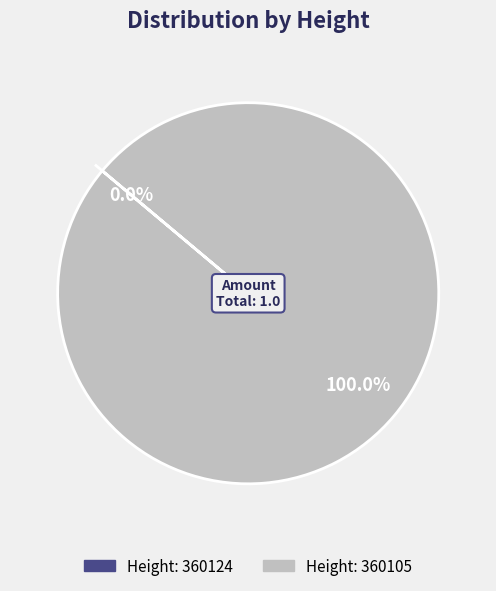

True or false: 360105 accounts for 99% of the total.

False